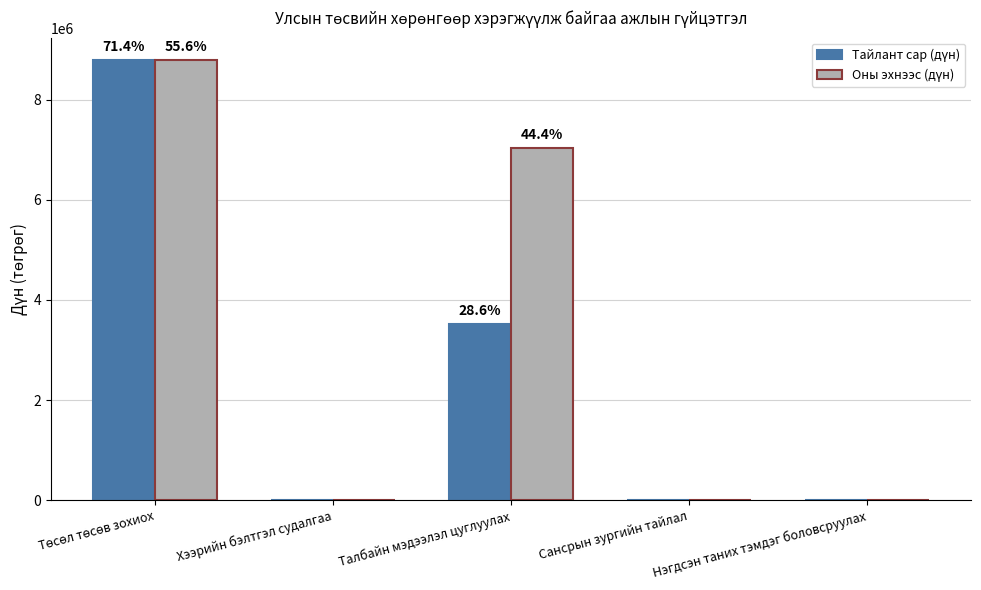

Rank the categories by Тайлант сар (дүн) value from highest to lowest.

Төсөл төсөв зохиох, Талбайн мэдээлэл цуглуулах, Хээрийн бэлтгэл судалгаа, Сансрын зургийн тайлал, Нэгдсэн таних тэмдэг боловсруулах